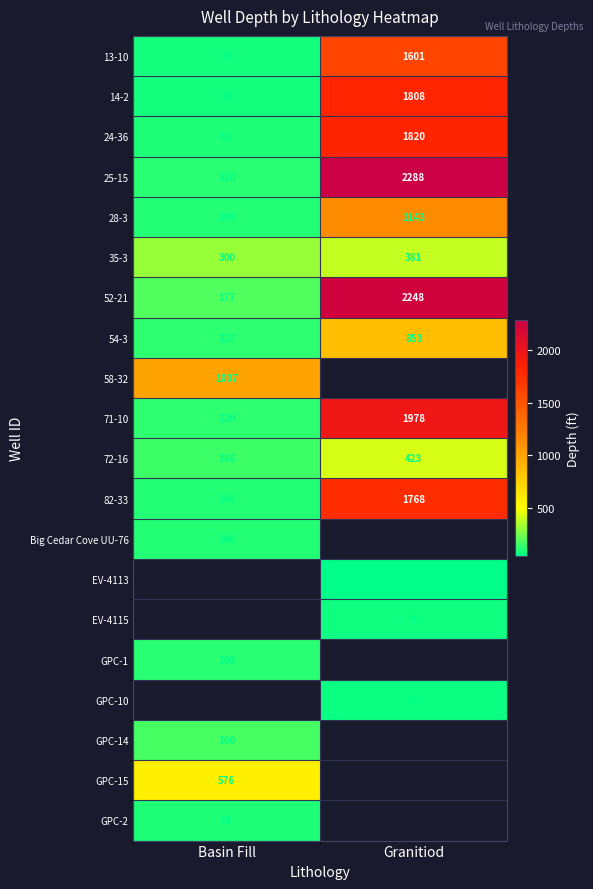

How many values in the 52-21 series are below 2248?

1